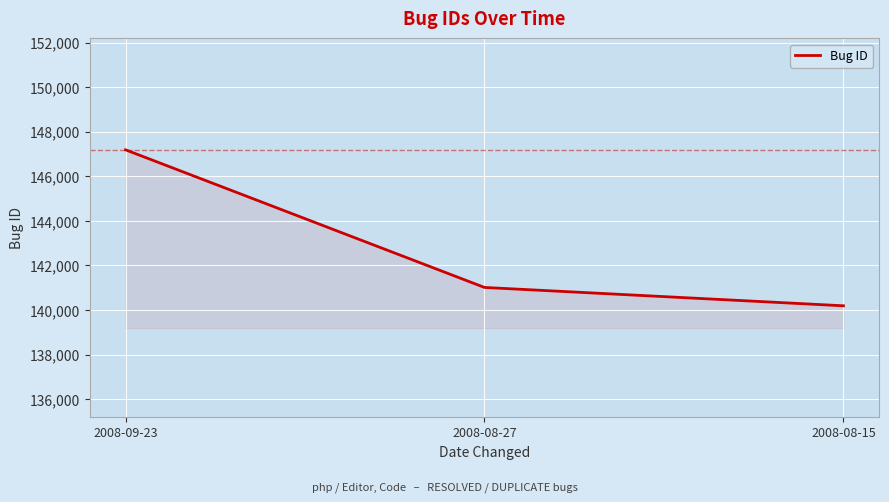

True or false: the data shows 147185 at 2008-09-23.

True